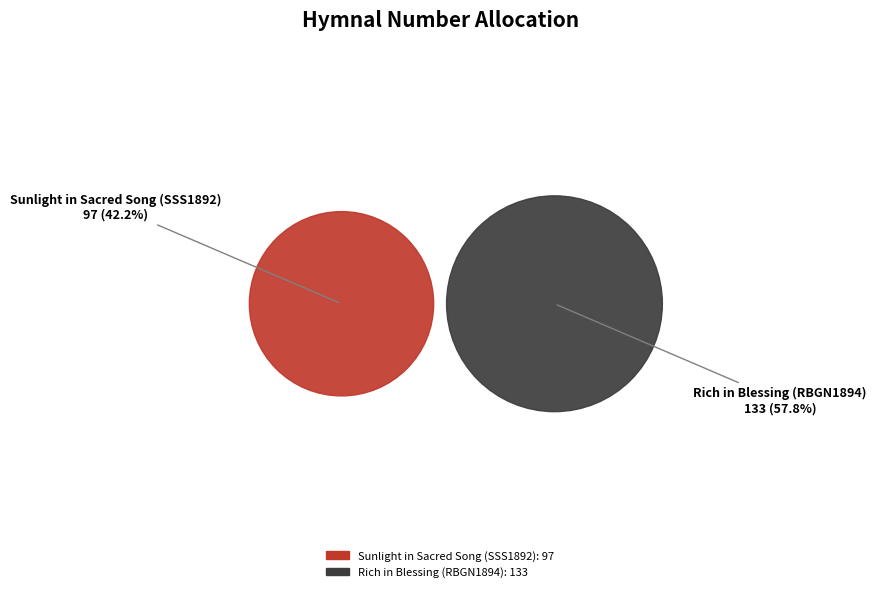

Is it true that Rich in Blessing (RBGN1894) is 58% of the pie?

True